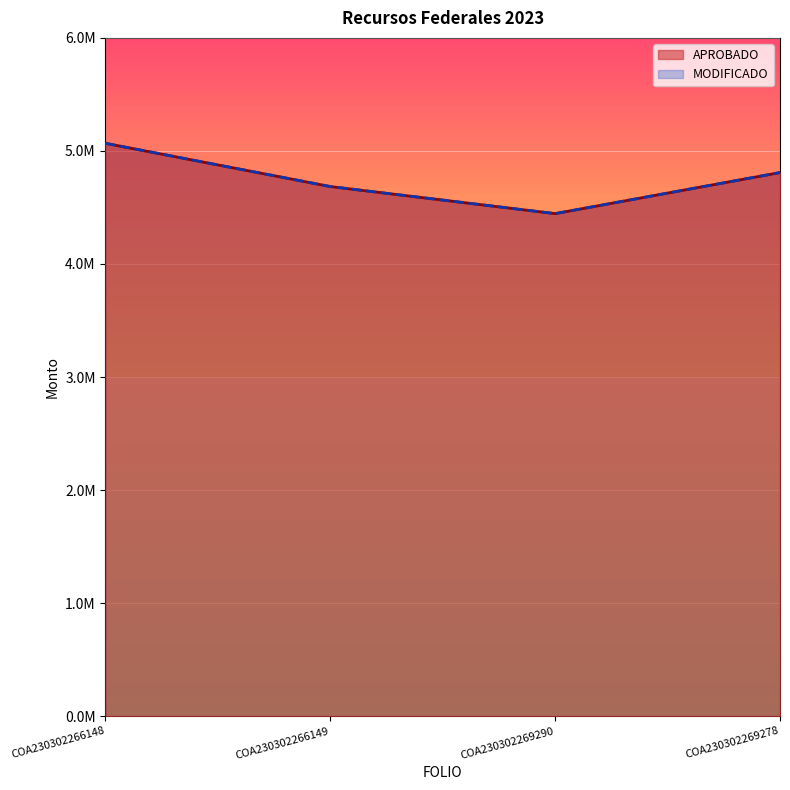

Which has a higher value, COA230302266148 or COA230302269278?

COA230302266148